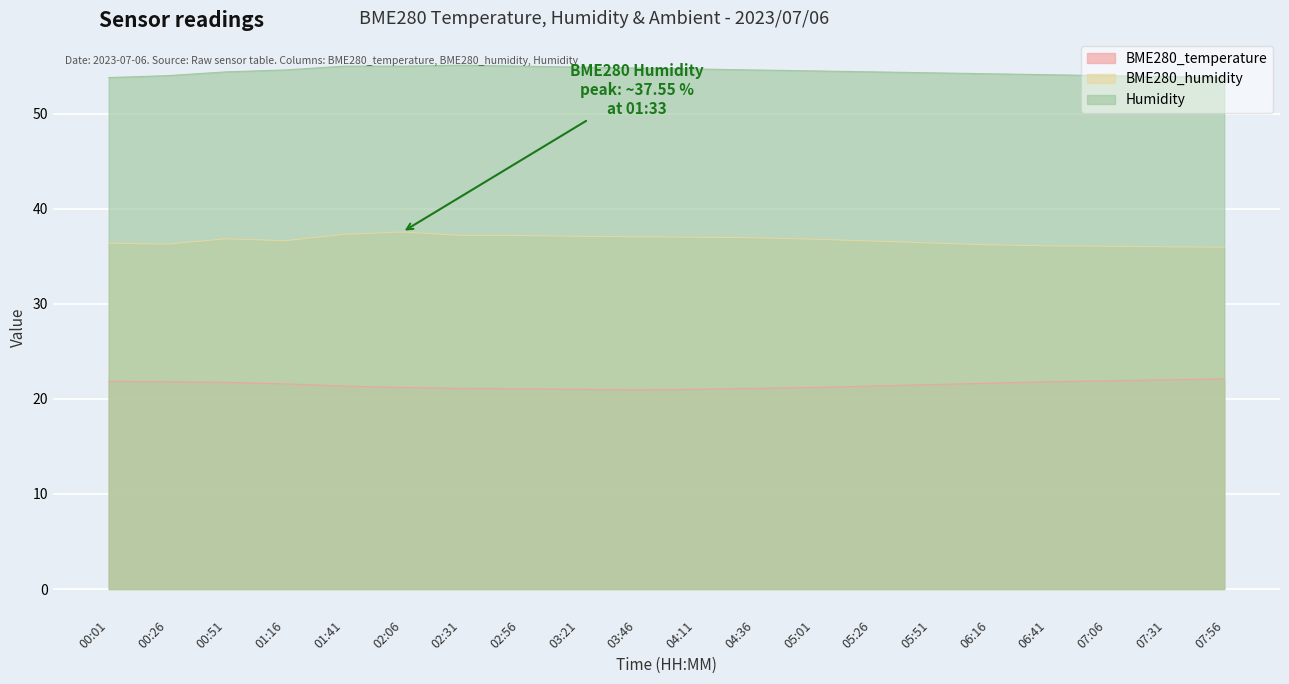

What is the label of the 3rd point from the right?

07:06